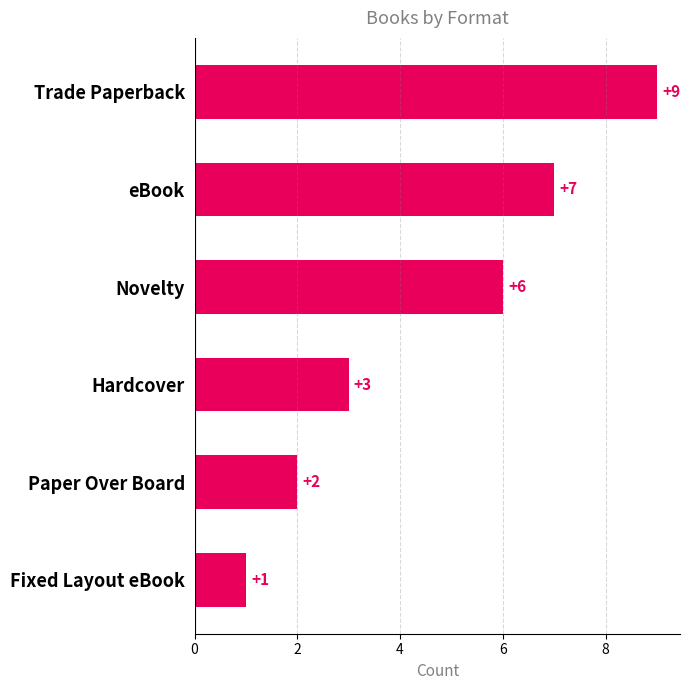

Is it true that the value at Fixed Layout eBook is 2?

False